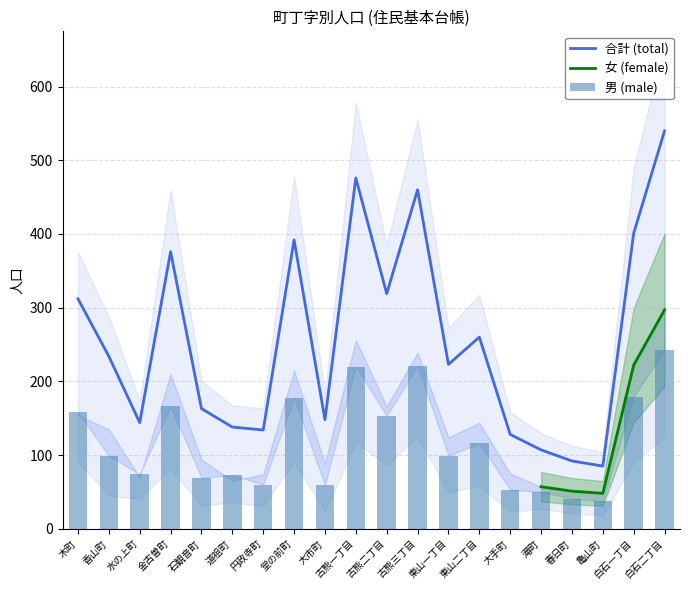

Is it true that 合計 (total) equals 476 at 古熊一丁目?

True